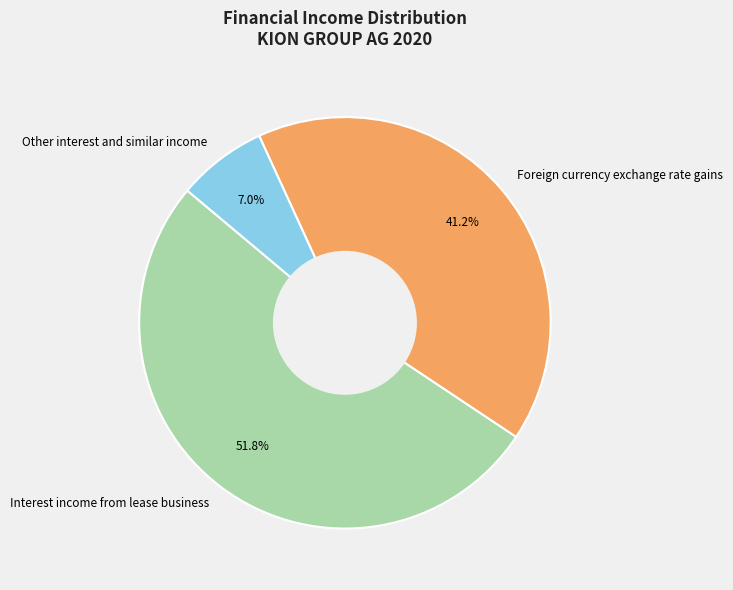

Is it true that Other interest and similar income is 22% of the pie?

False